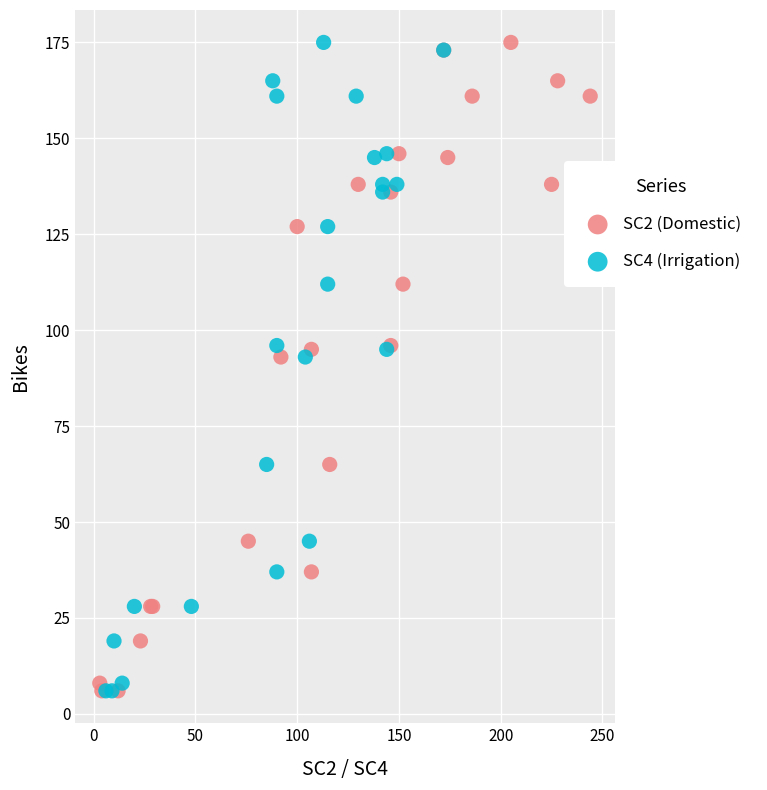

What are all the series names shown in the legend?

SC2 (Domestic), SC4 (Irrigation)